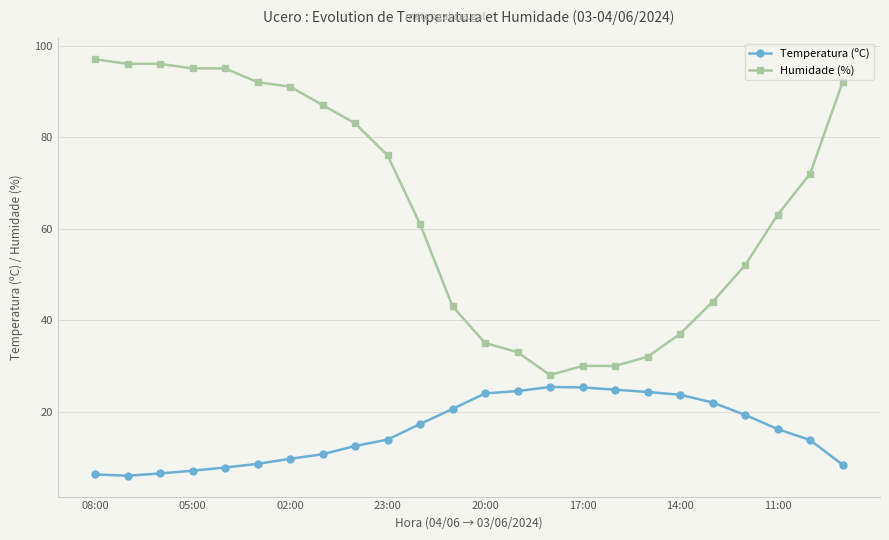

Which series has the largest total across all categories?

Humidade (%)